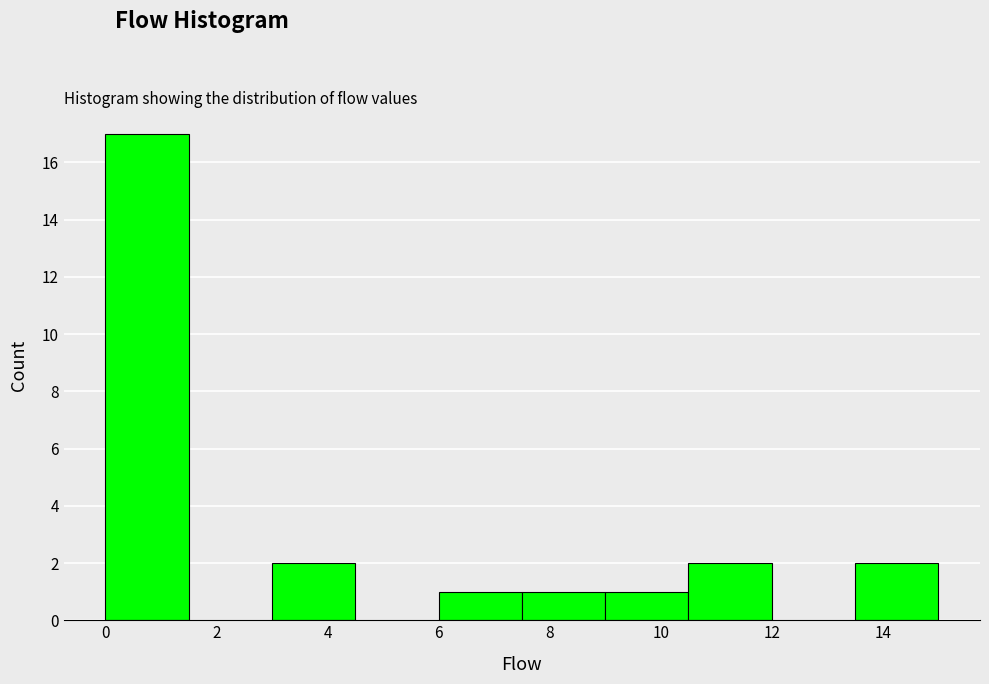

Which range on the x-axis has the tallest bar?

0.0 to 1.5